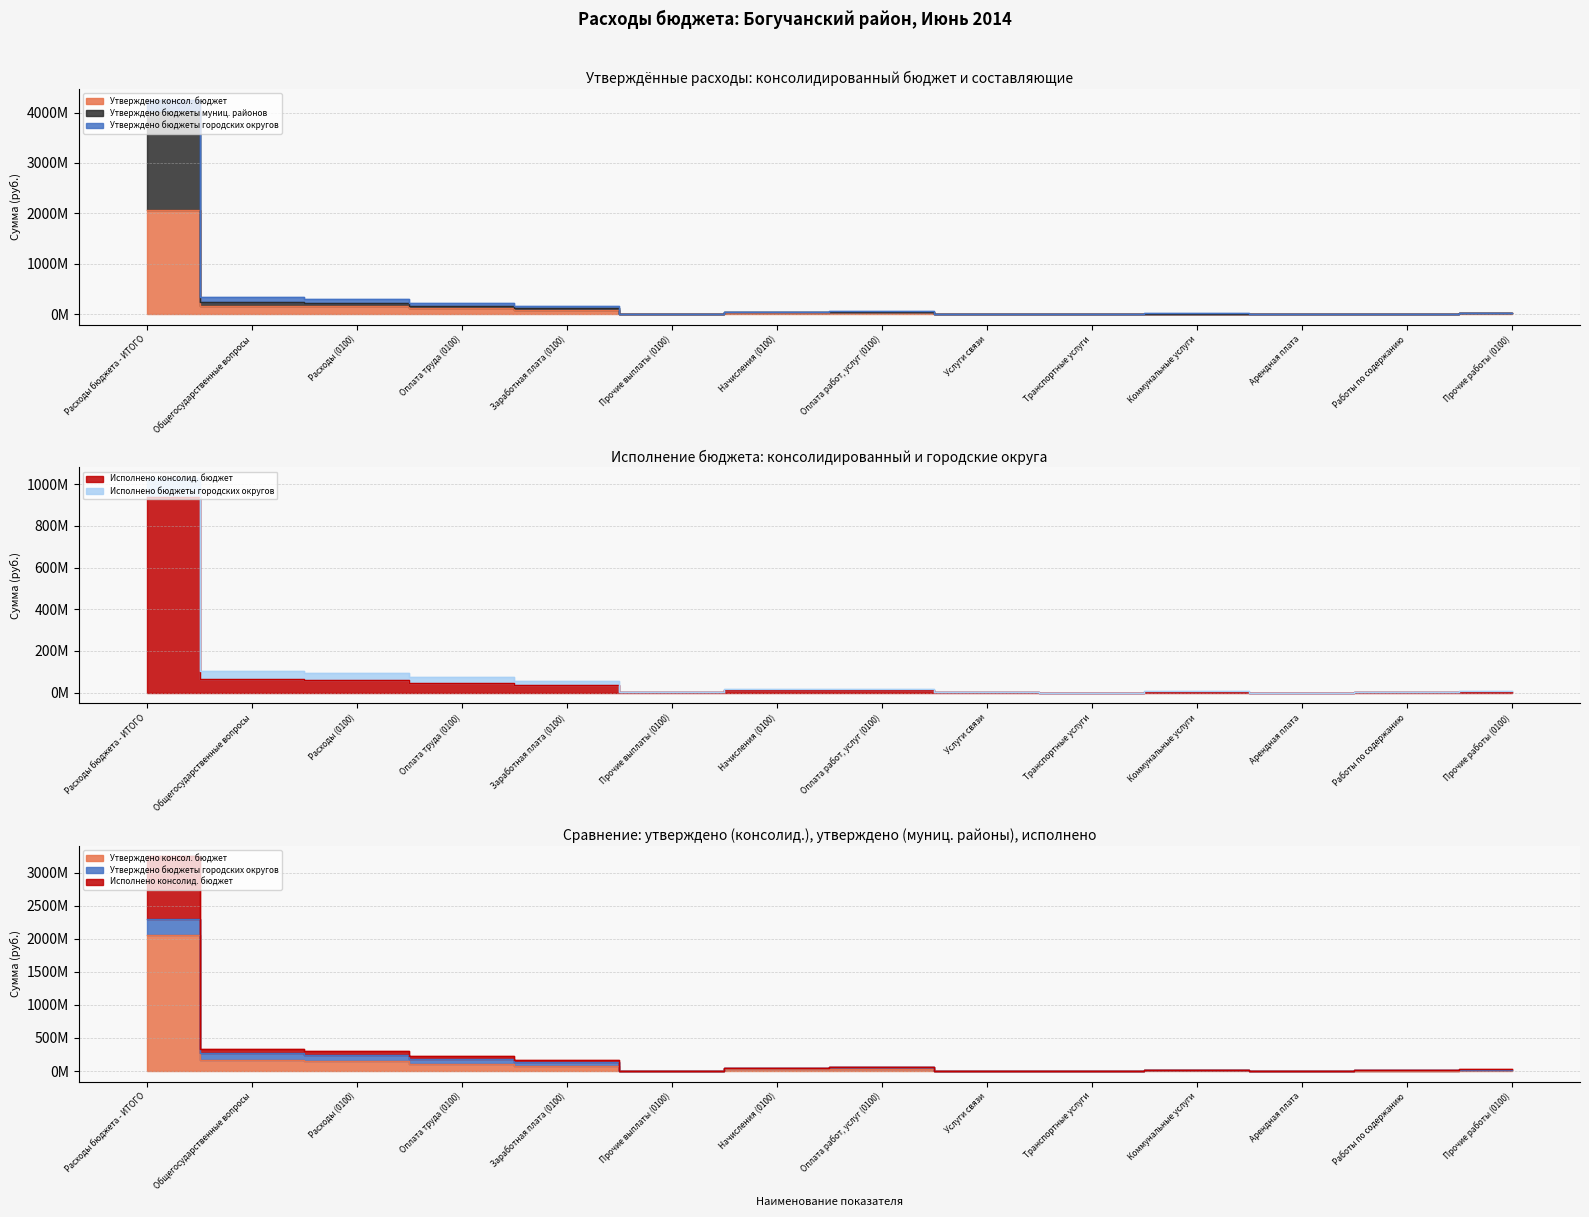

How many interior local peaks does the Исполнено консолид. бюджет series have?

2